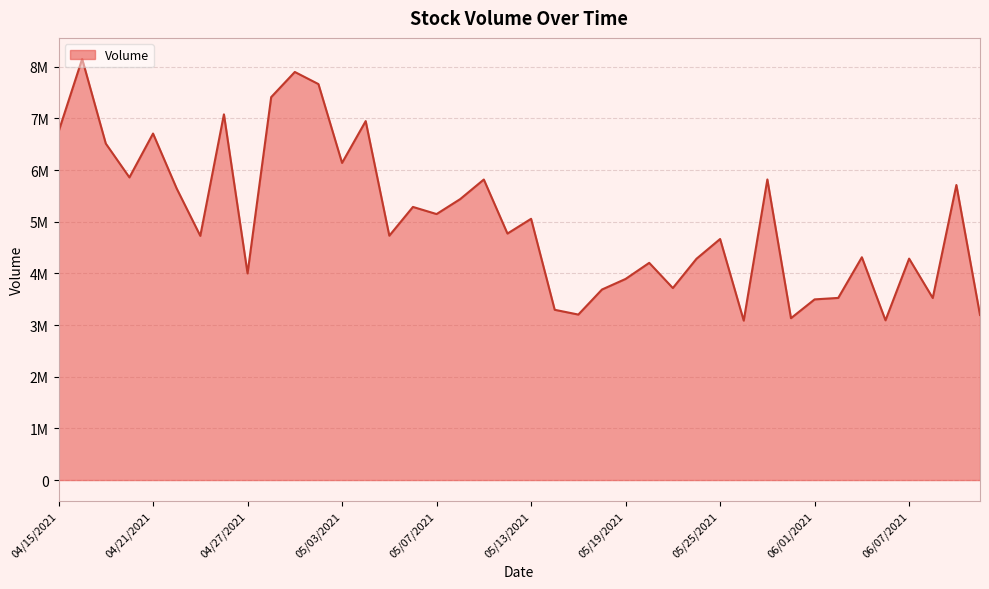

Does the chart display data point markers on the line(s)?

No